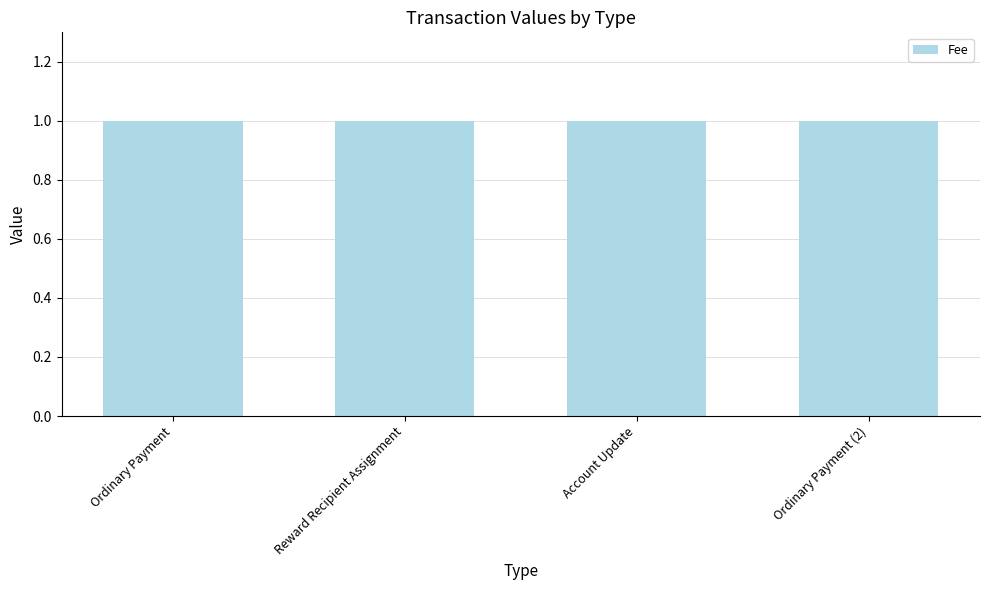

Rank the categories by Amount value from lowest to highest.

Reward Recipient Assignment, Account Update, Ordinary Payment, Ordinary Payment (2)